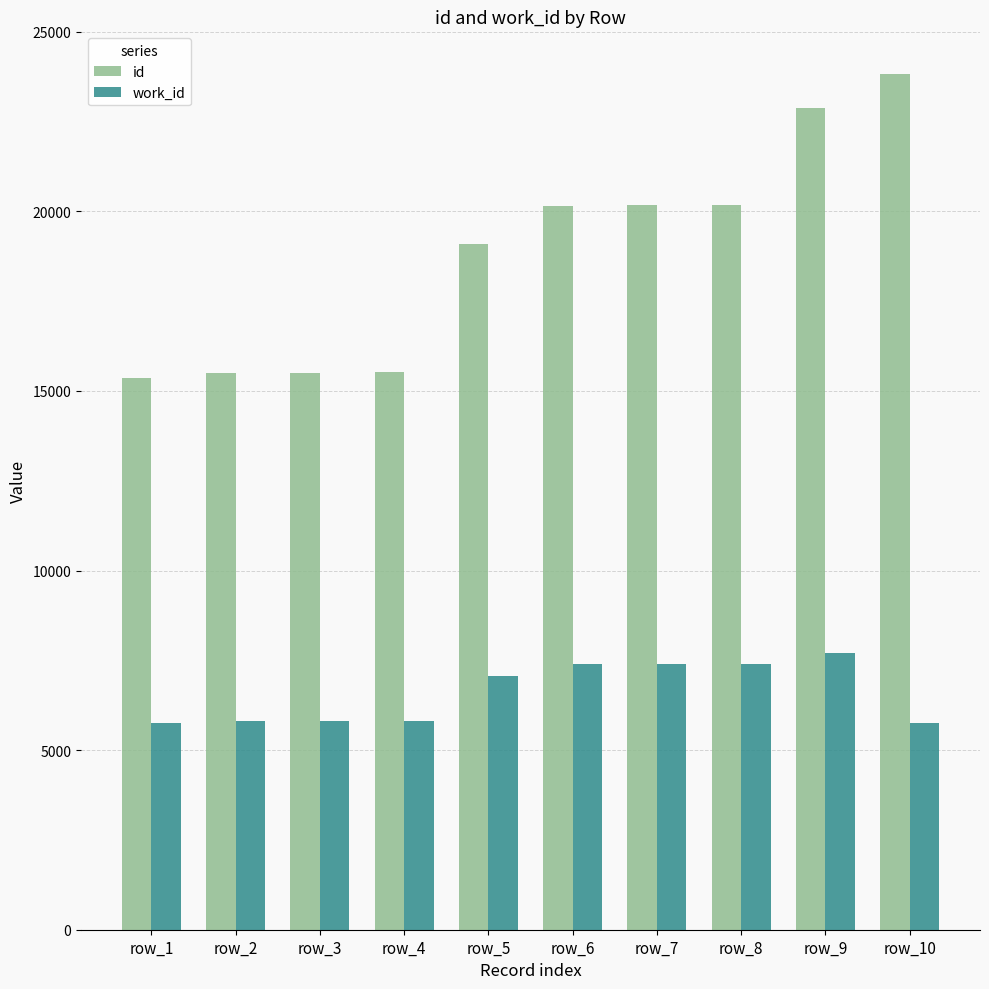

Which label corresponds to the largest value in the chart?

row_10